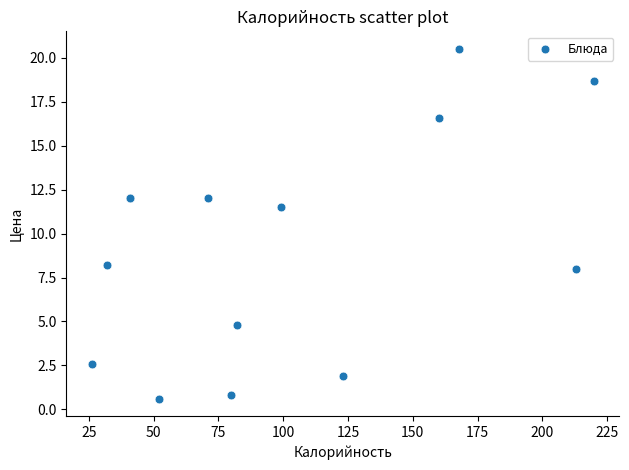

What Y value in the scatter plot is closest to 10?

11.5